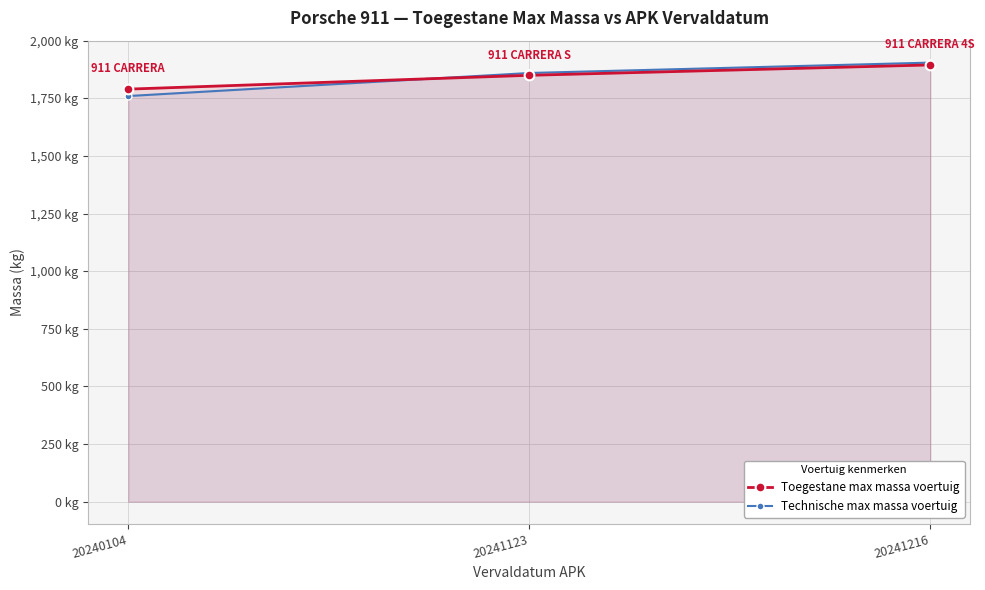

Reading left to right, list all the values displayed in this chart.

Toegestane max massa voertuig: 1790	1850	1895
Technische max massa voertuig: 1760	1860	1905